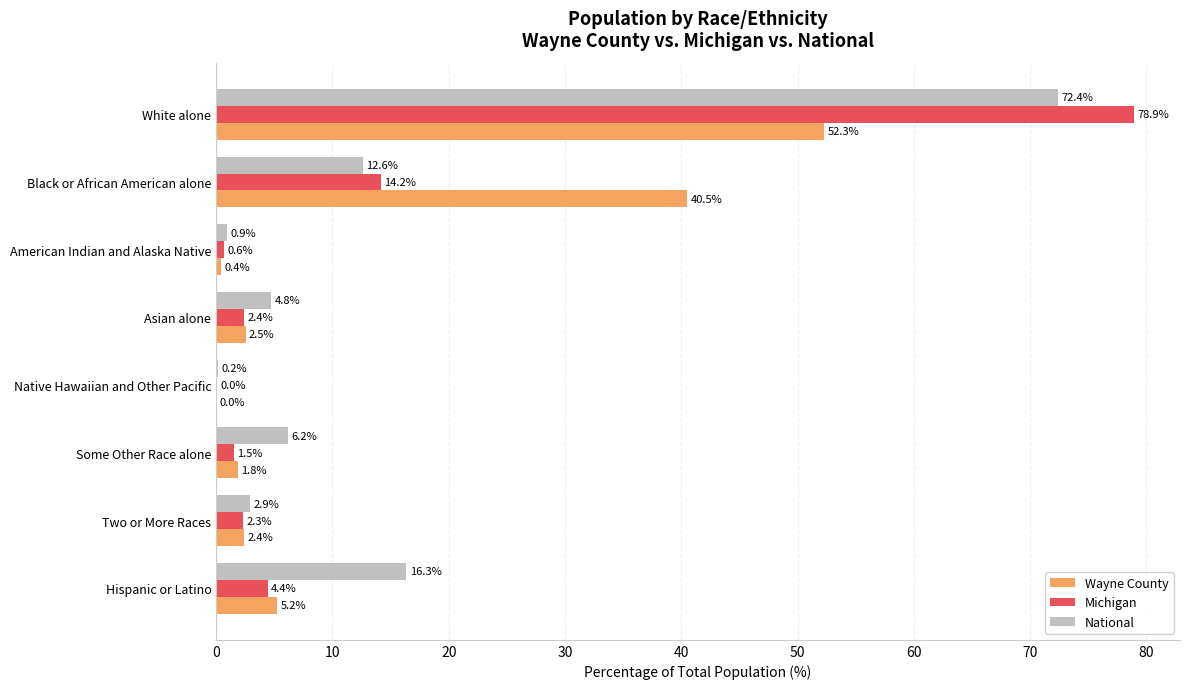

True or false: National has a value of 0.9 at American Indian and Alaska Native.

True